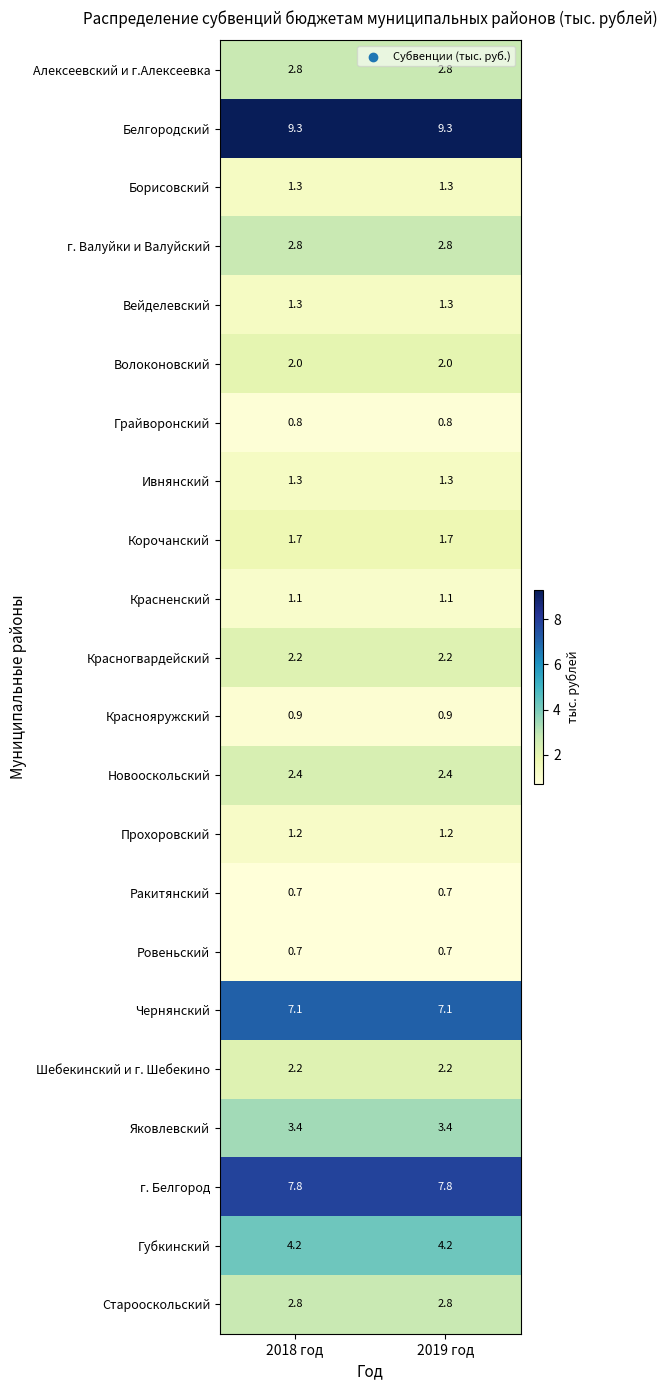

What is the total value across all series at 2018 год?

60.0